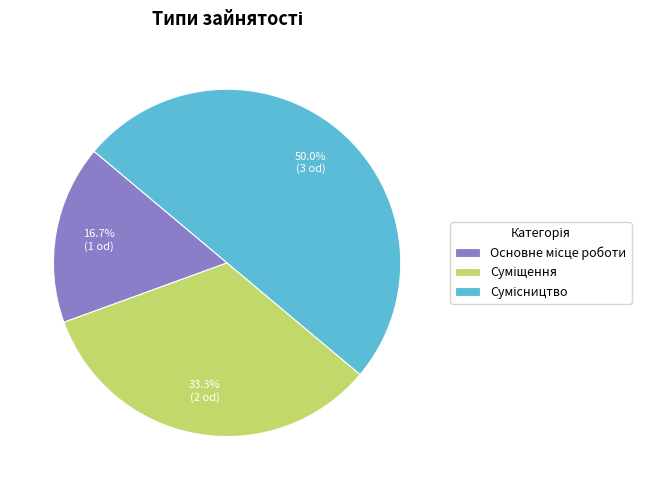

How many segments does this pie chart have?

3